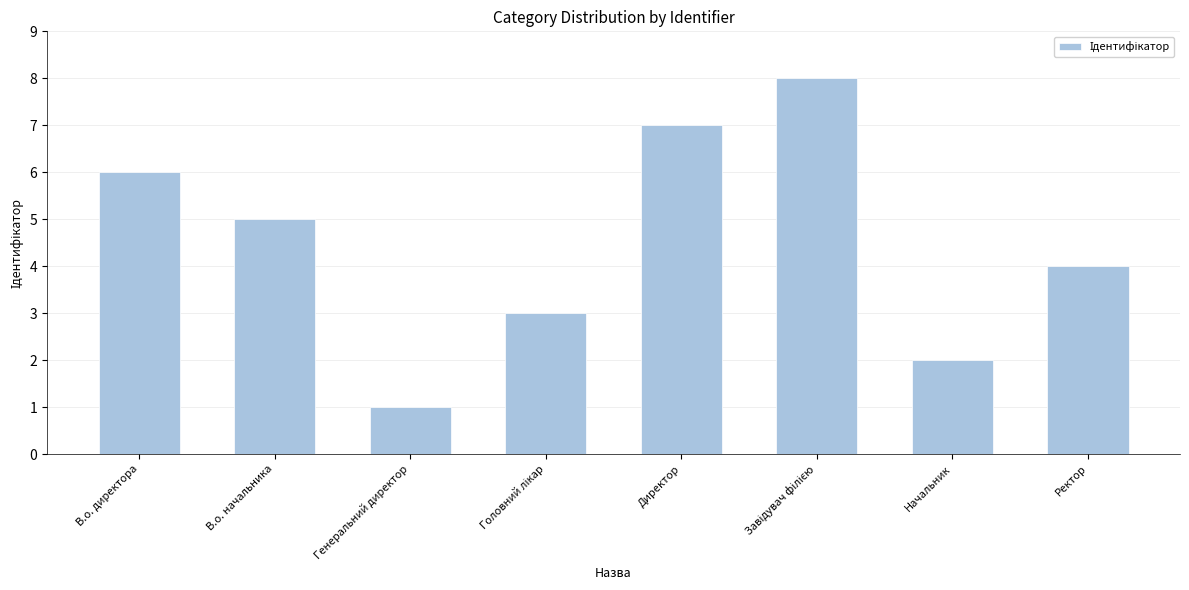

Reading left to right, extract all data points from this chart.

6	5	1	3	7	8	2	4